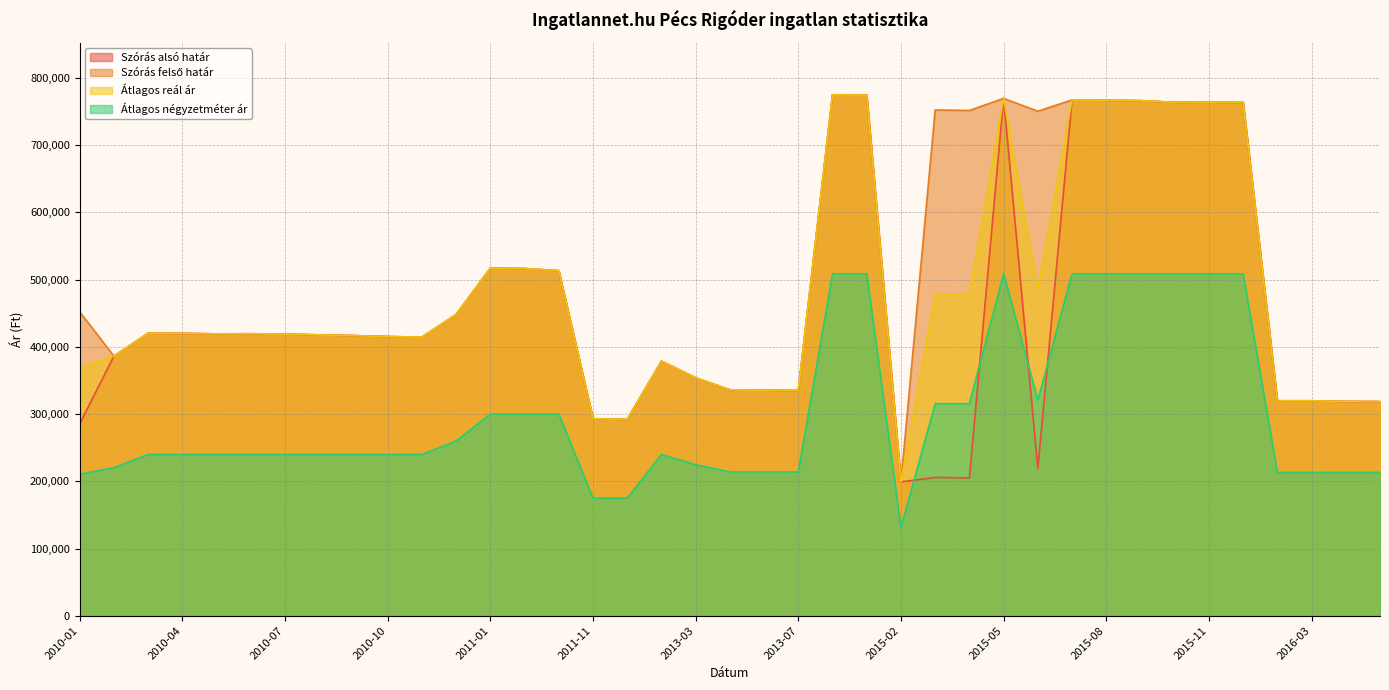

In Átlagos reál ár, how many points are higher than both neighbors (excluding endpoints)?

9